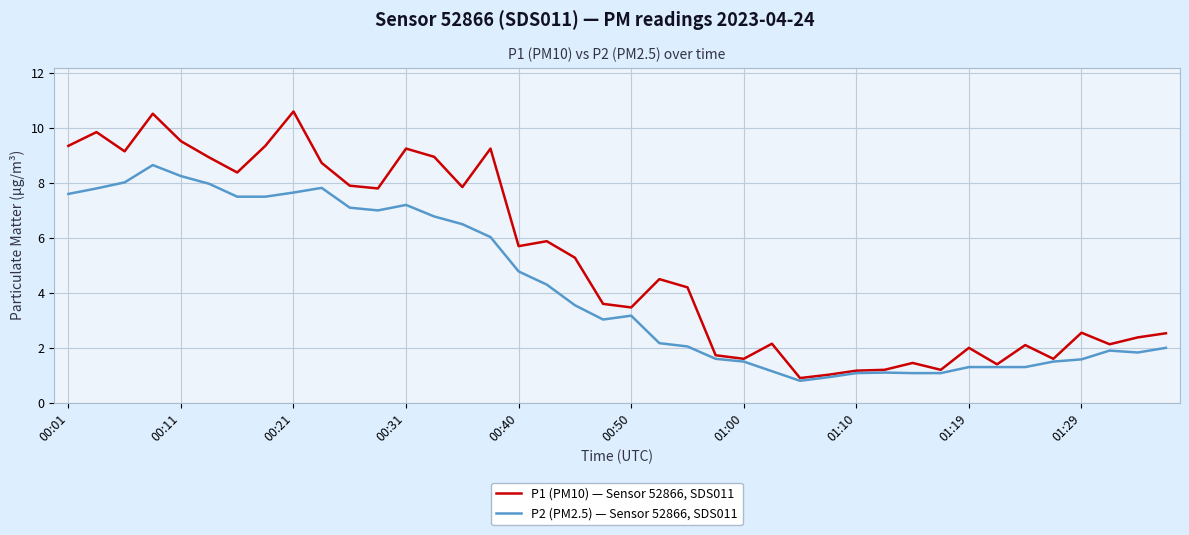

Rank the series by their average value, from lowest to highest.

P2 (PM2.5) — Sensor 52866, SDS011, P1 (PM10) — Sensor 52866, SDS011